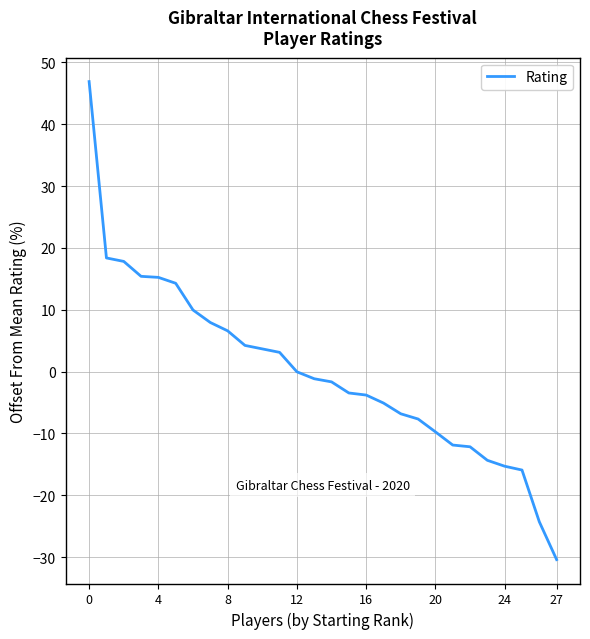

What is the maximum value shown in the chart?

46.9